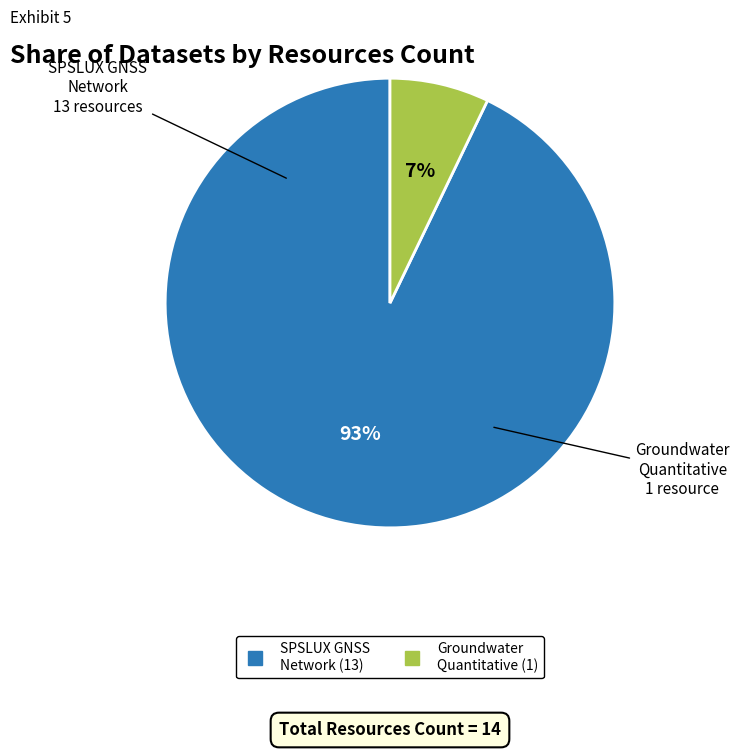

To the nearest percent, what is the difference between the largest and smallest slice percentages?

86%